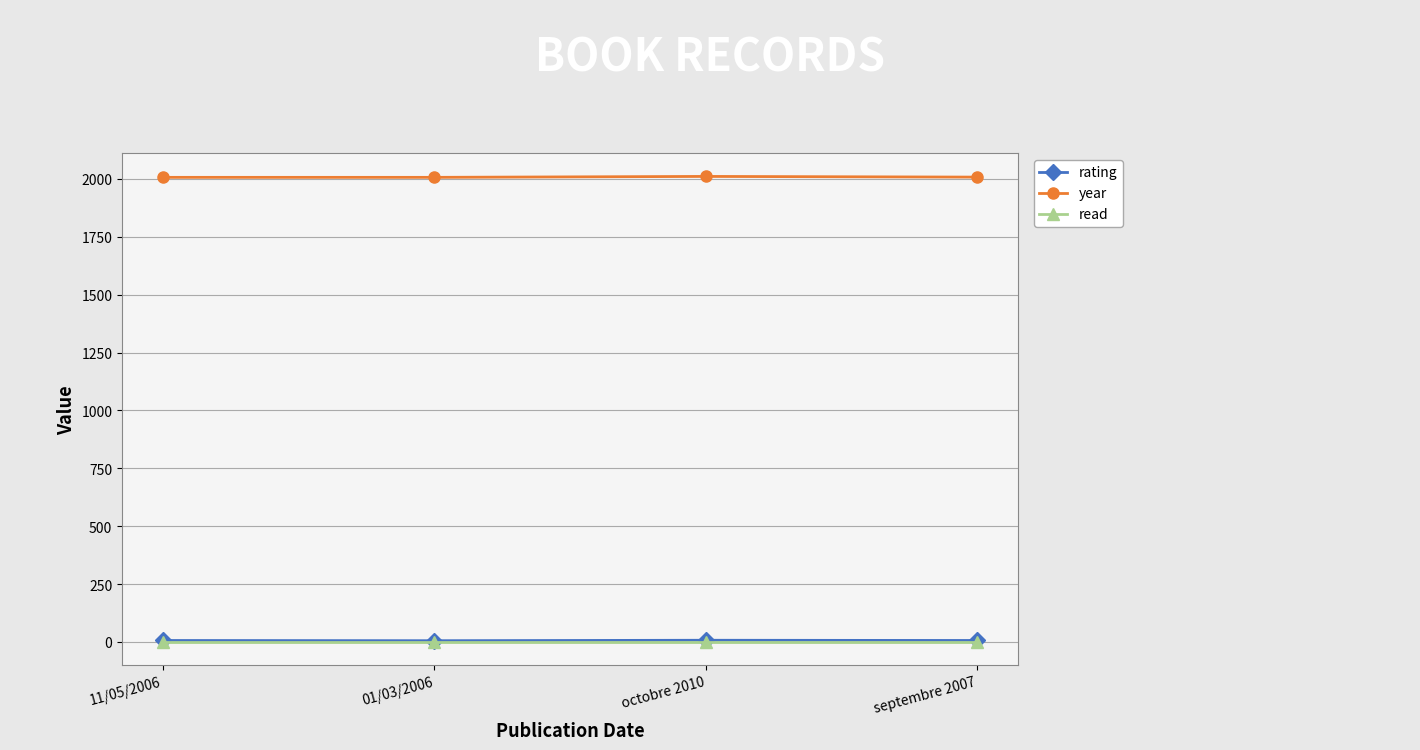

Is the value of year at octobre 2010 greater than the value of rating at 01/03/2006?

Yes